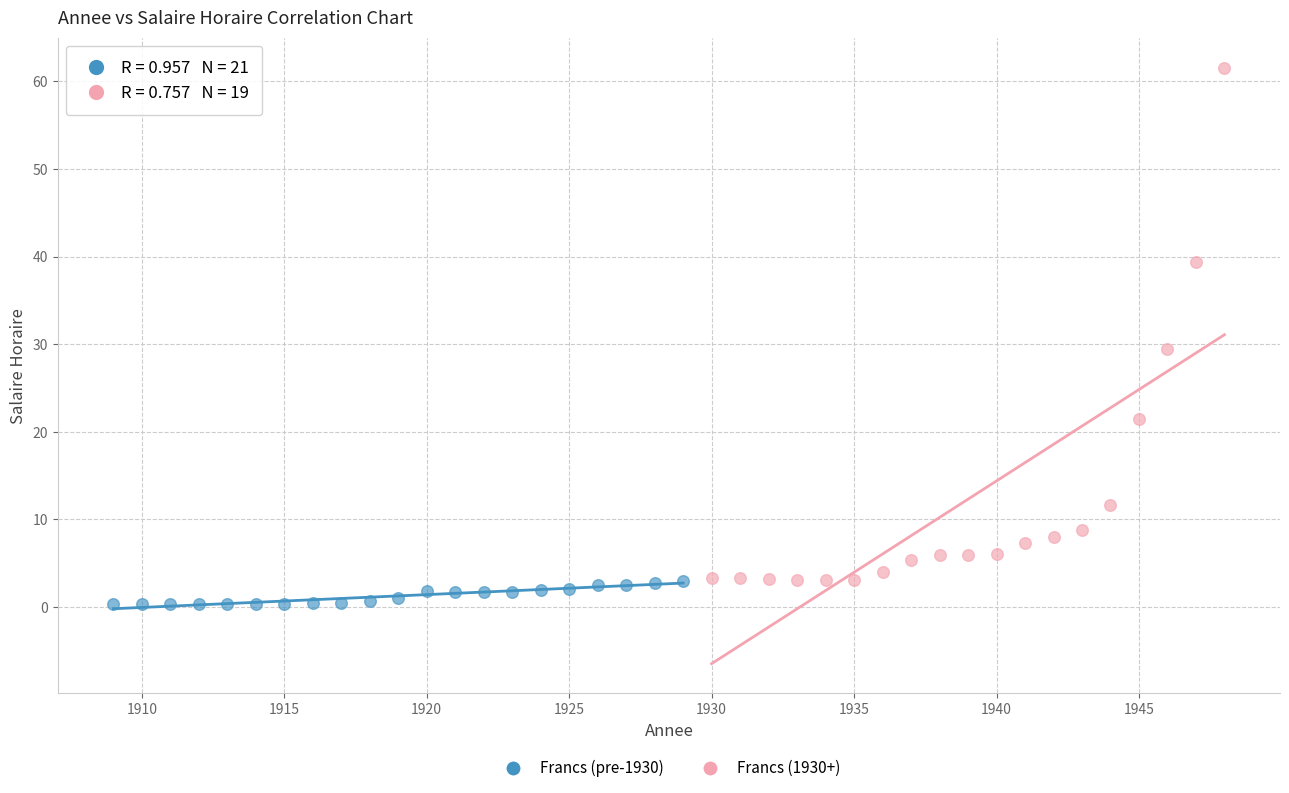

Which series has the largest Y range (max minus min)?

Francs (1930+)